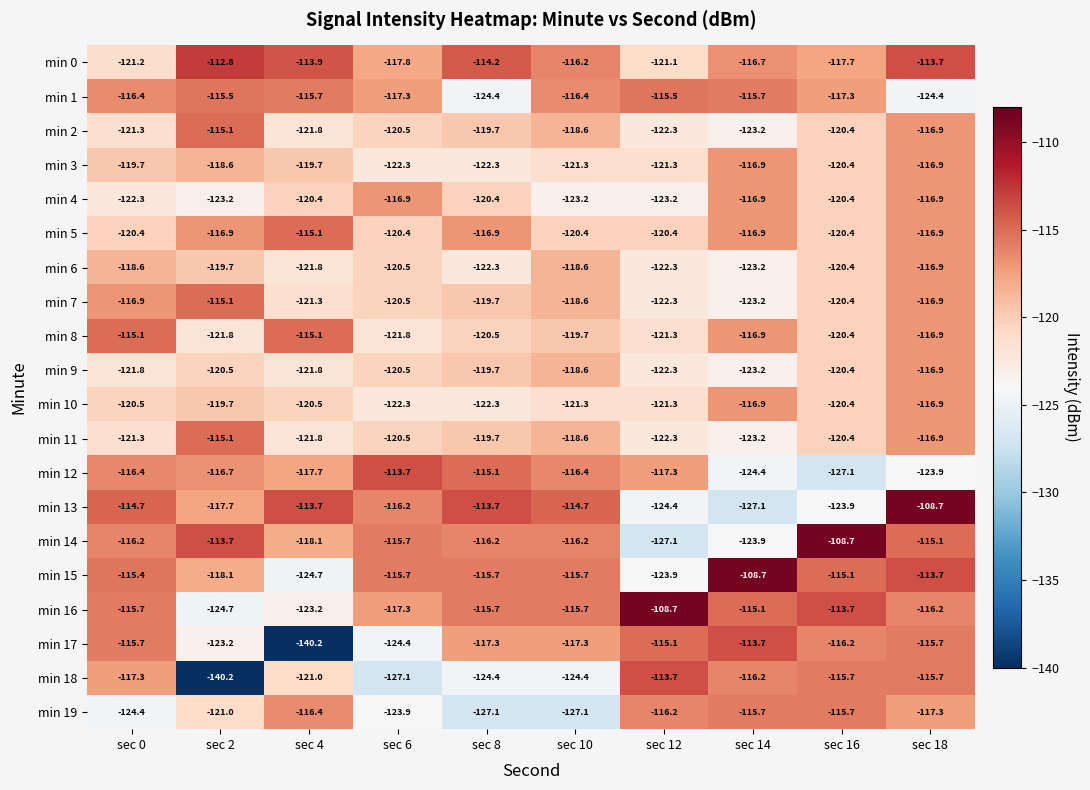

True or false: min 8 has a value of -80.9 at sec 16.

False